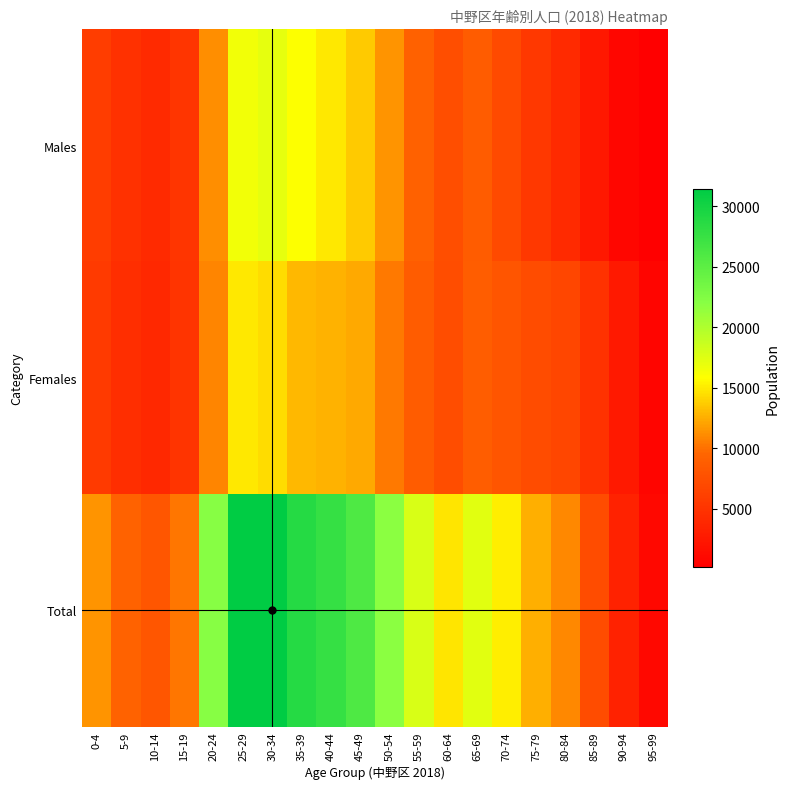

At how many categories does at least one series exceed 12418?

12